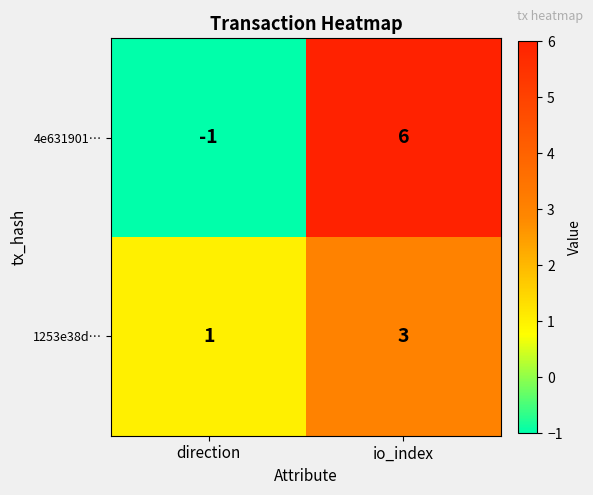

What is the difference between the highest and lowest values at io_index?

3